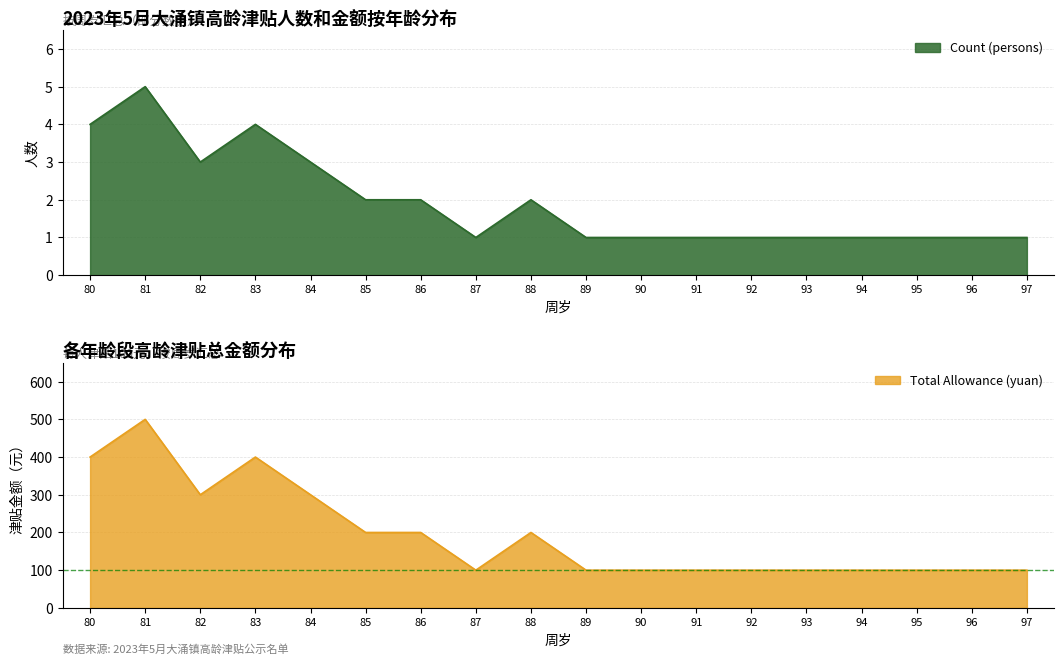

True or false: Count (persons) has a value of 4 at 83.

True